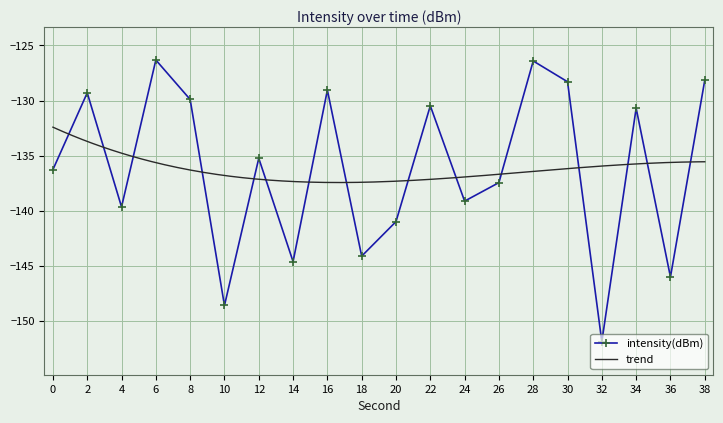

What is the smallest value displayed?

-151.9